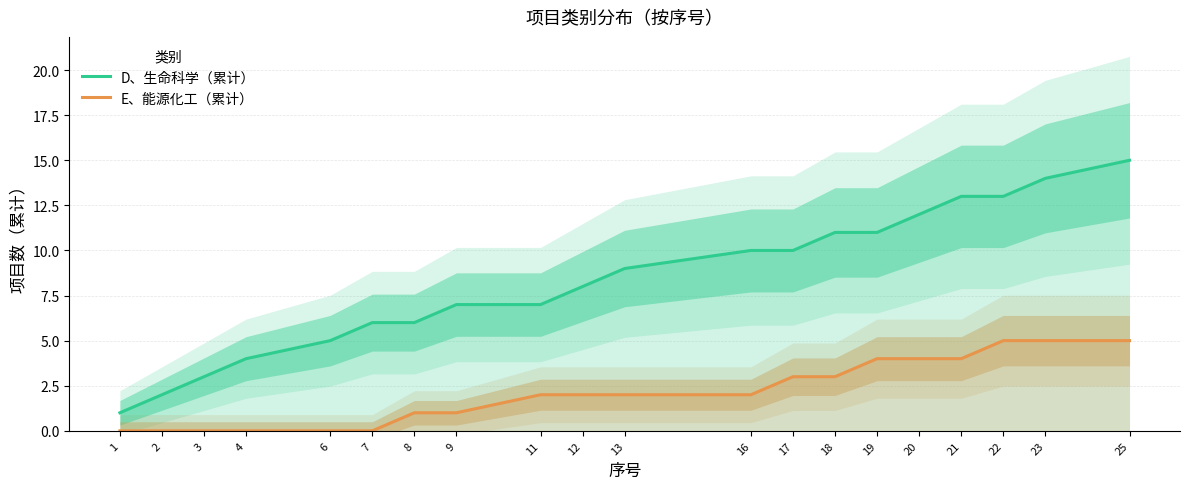

Rank the series at 19 from lowest to highest value.

E、能源化工（累计）, D、生命科学（累计）